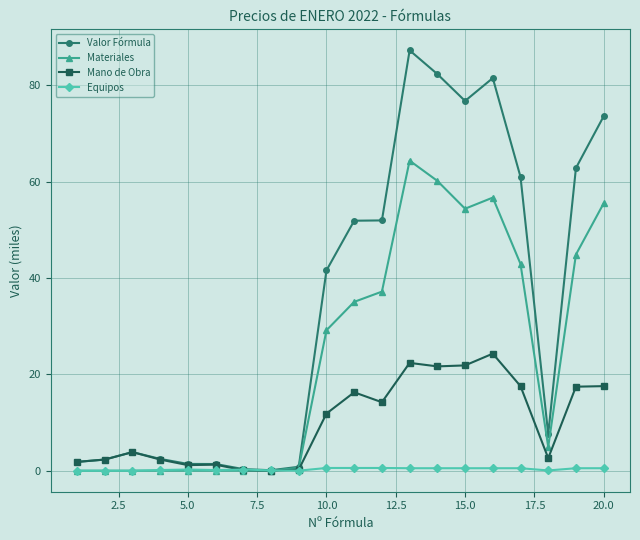

Does the chart display data point markers on the line(s)?

Yes